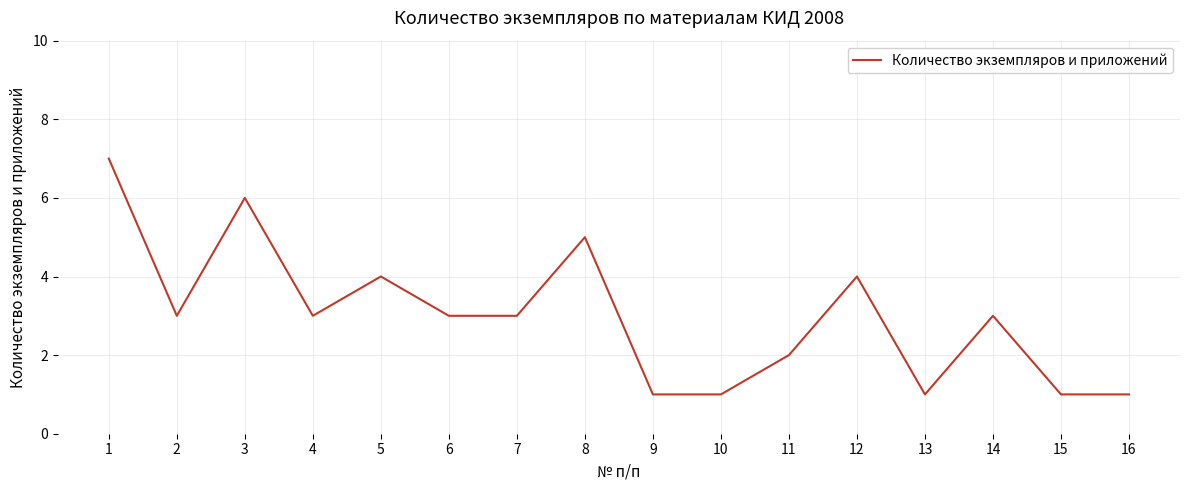

What is the change in value from 1 to 15?

-6